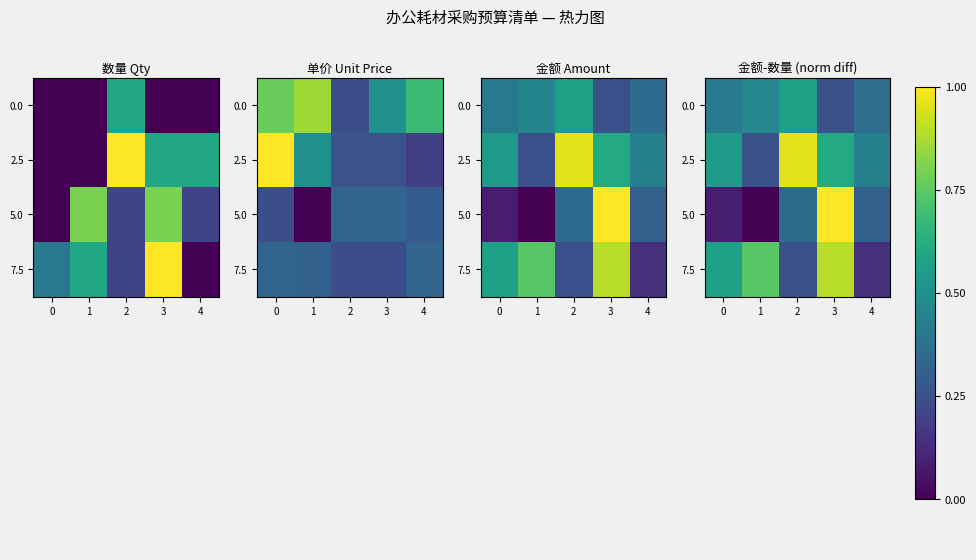

What is the sum of all 5.0 values?

1.8